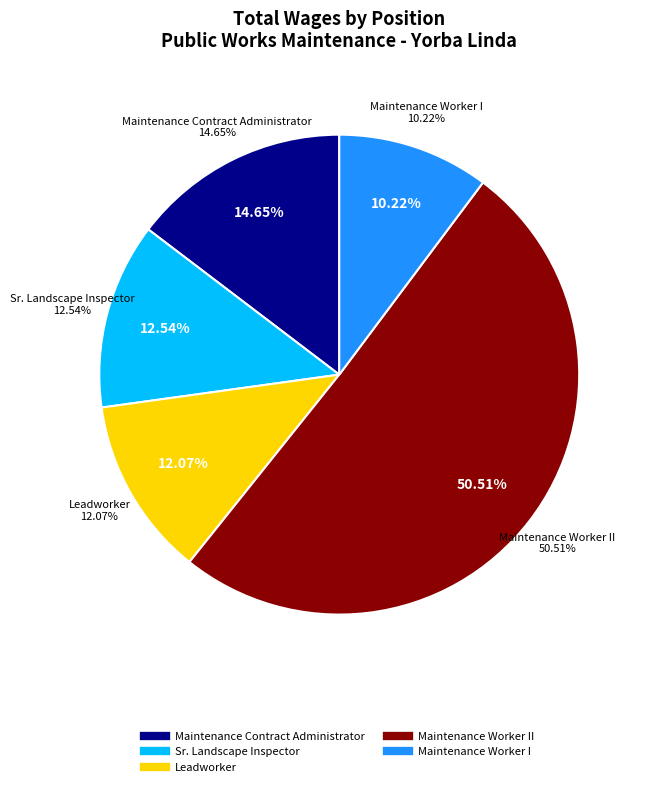

Is there a majority slice in this chart?

Yes